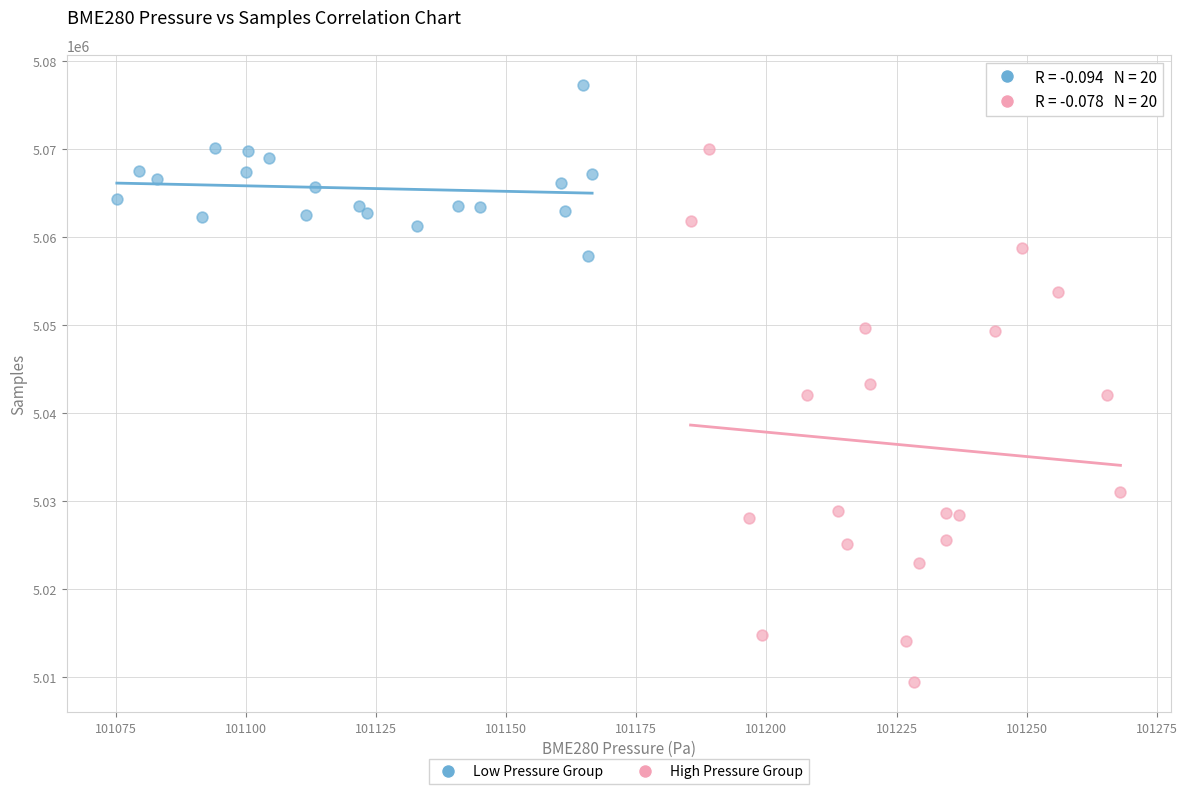

Which series reaches the minimum Y coordinate?

High Pressure Group